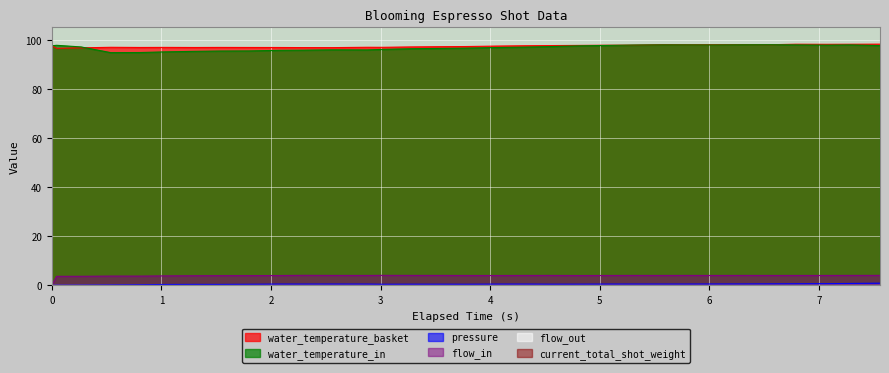

Rank the categories by water_temperature_basket value from lowest to highest.

0.044, 0.268, 2.563, 2.293, 1.303, 2.068, 0.808, 1.798, 1.528, 1.034, 3.013, 0.538, 2.878, 3.284, 3.553, 3.778, 4.048, 0.0, 4.318, 4.543, 4.813, 5.038, 5.308, 5.803, 6.028, 6.568, 5.578, 6.298, 7.066, 7.288, 6.793, 7.558